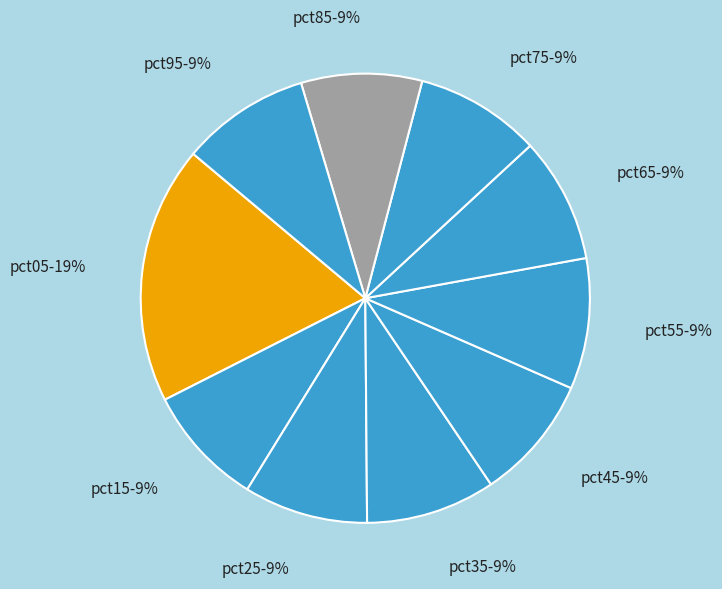

Is the sum of pct85 and pct95 greater than half?

No